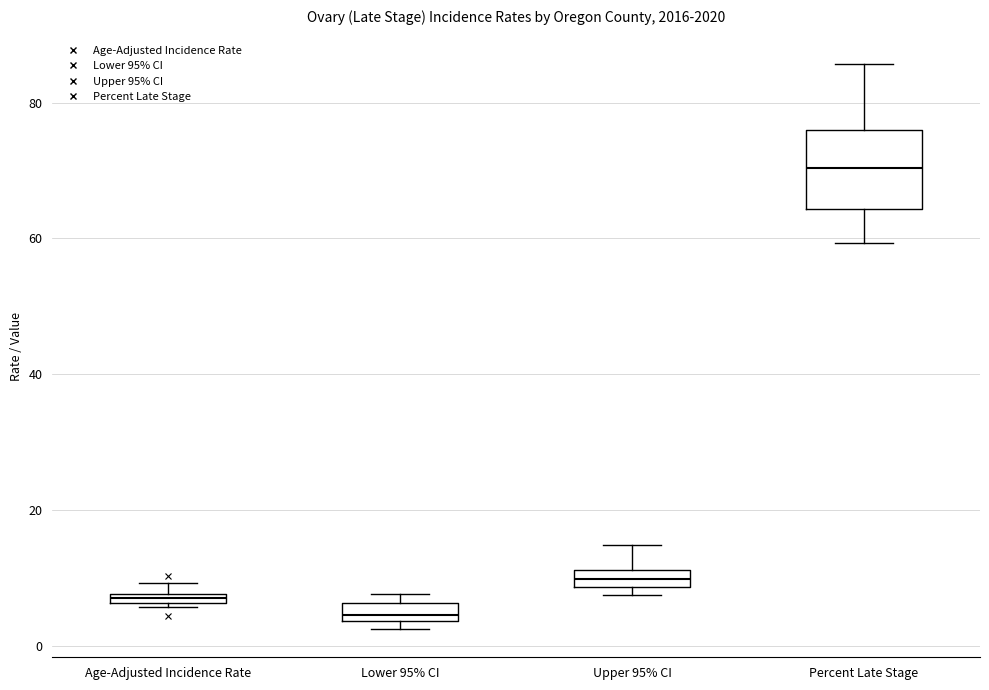

Which box's median line is the lowest?

Lower 95% CI